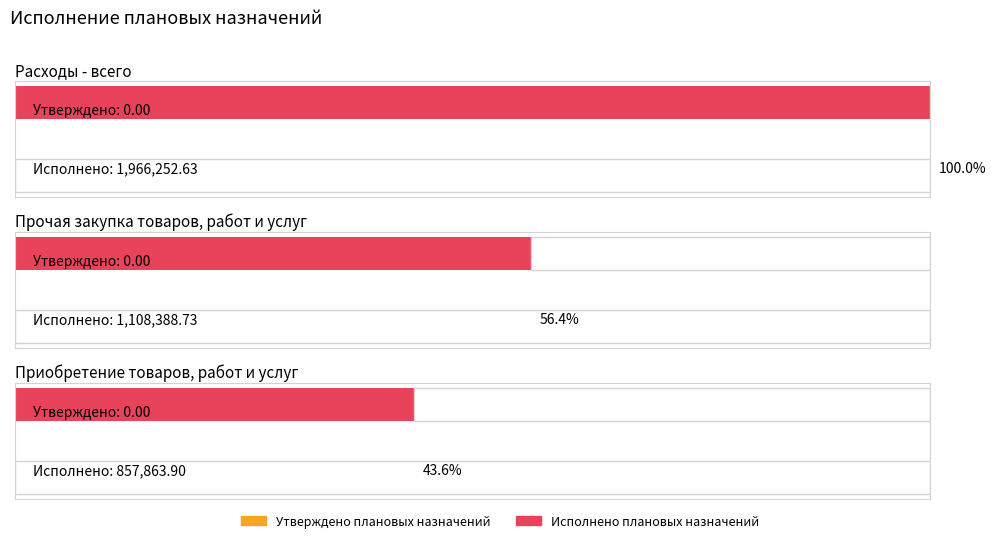

Reading right to left, what are all the values shown in this chart?

Утверждено плановых назначений: Приобретение товаров, работ и услуг=0.0	Прочая закупка товаров, работ и услуг=0.0	Расходы - всего=0.0
Исполнено плановых назначений: Приобретение товаров, работ и услуг=857863.9	Прочая закупка товаров, работ и услуг=1108388.7	Расходы - всего=1966252.6